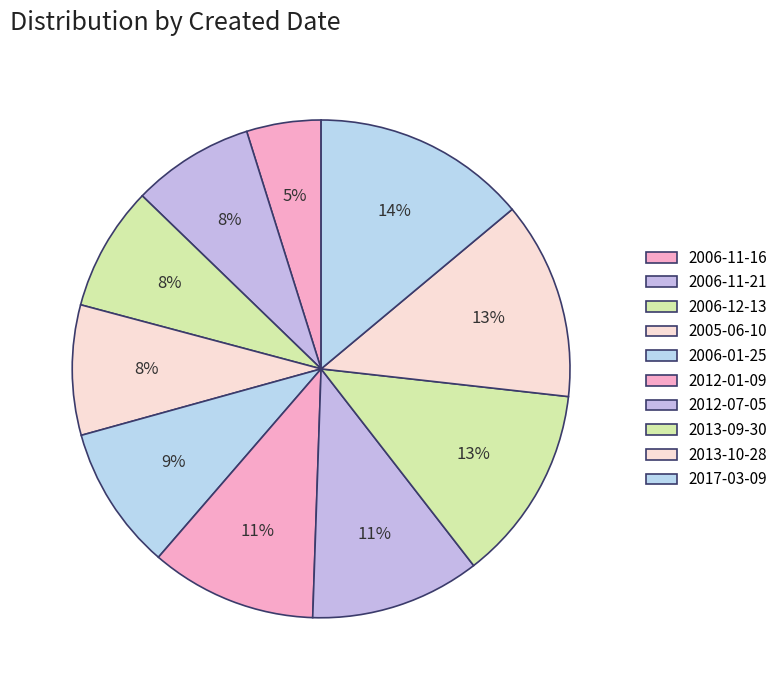

To the nearest percent, what is the difference between the largest and smallest slice percentages?

9%